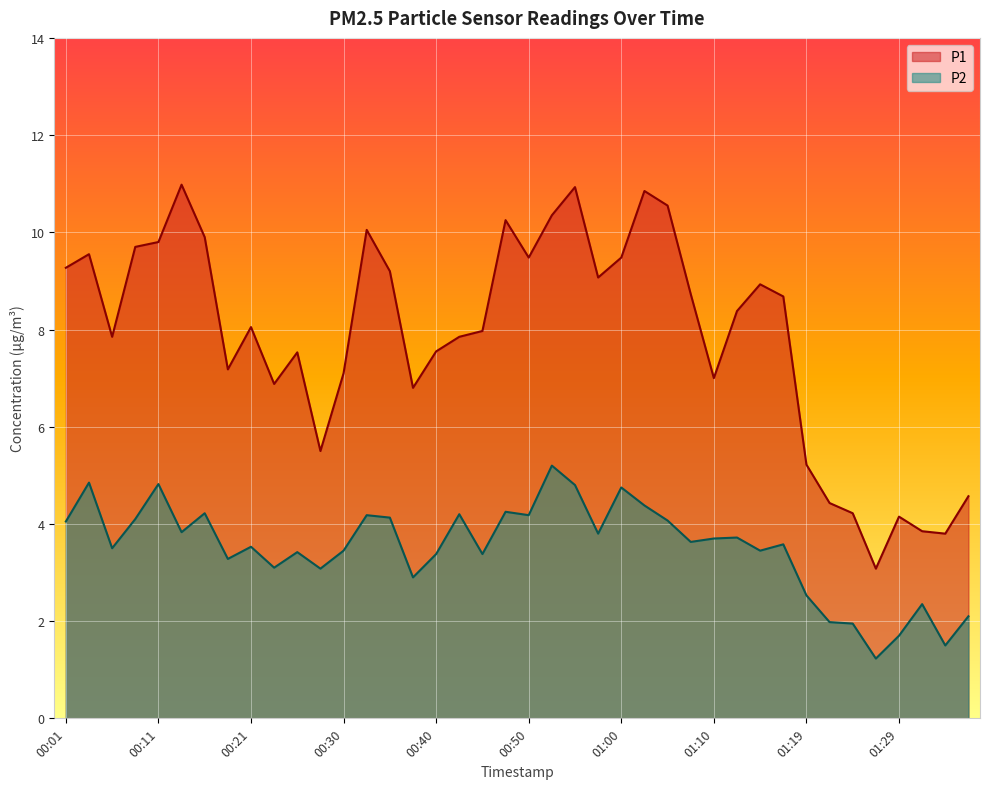

Which series has the largest range (max minus min)?

P1